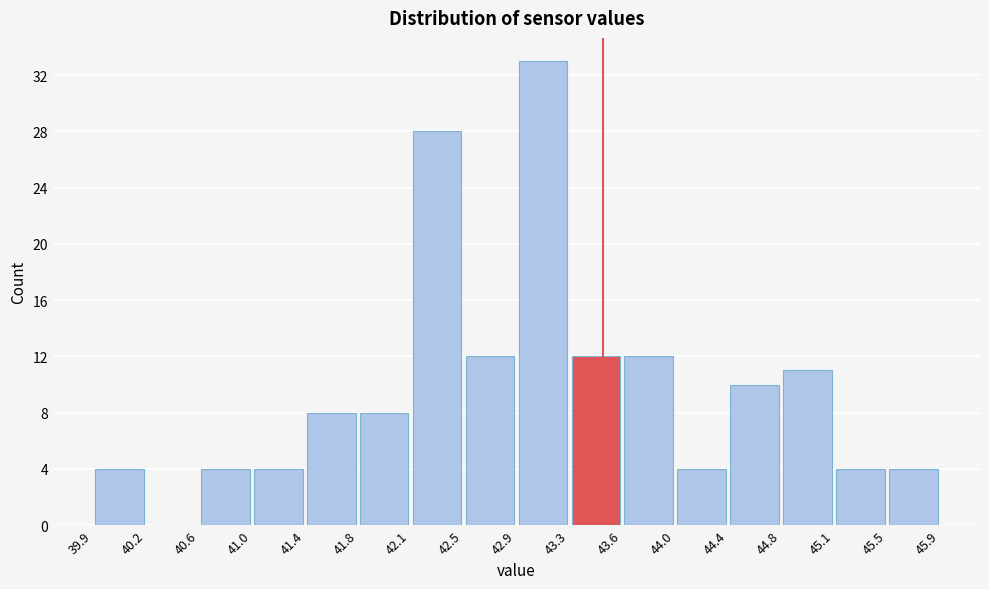

Which range on the x-axis has the tallest bar?

42.9 to 43.3